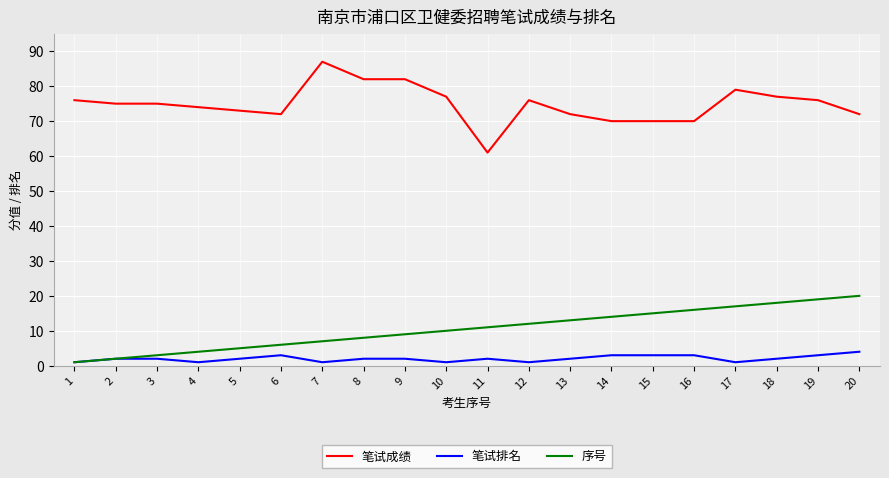

List the series in order of their peak value, lowest first.

笔试排名, 序号, 笔试成绩